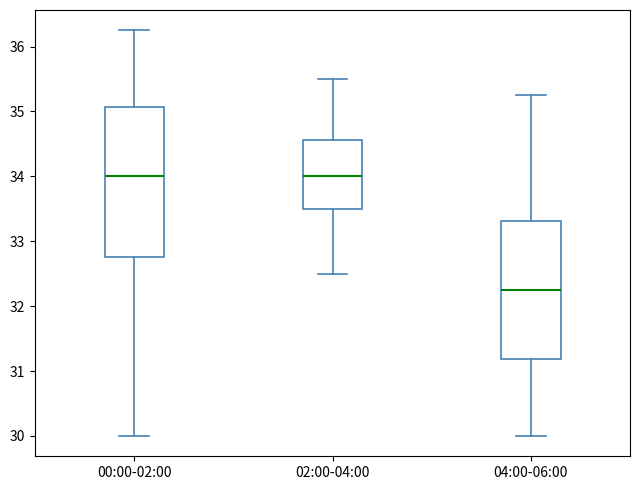

Where does the median line of the box for 02:00-04:00 sit on the y-axis? The values are not printed on the chart, so give them approximately, as read against the axis.

34.0